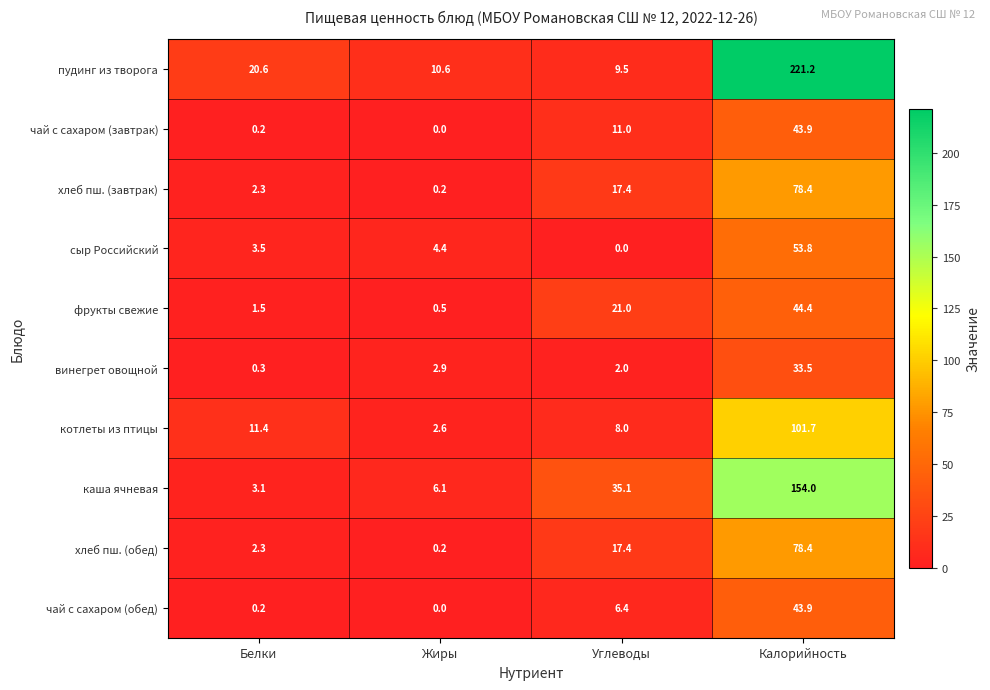

At which label is чай с сахаром (завтрак) closest to 21?

Углеводы